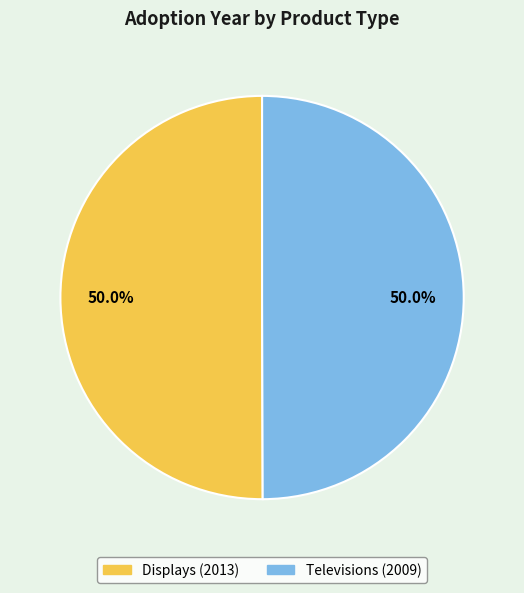

Approximately how many times larger is the value at Displays (2013) compared to Televisions (2009)?

1.0